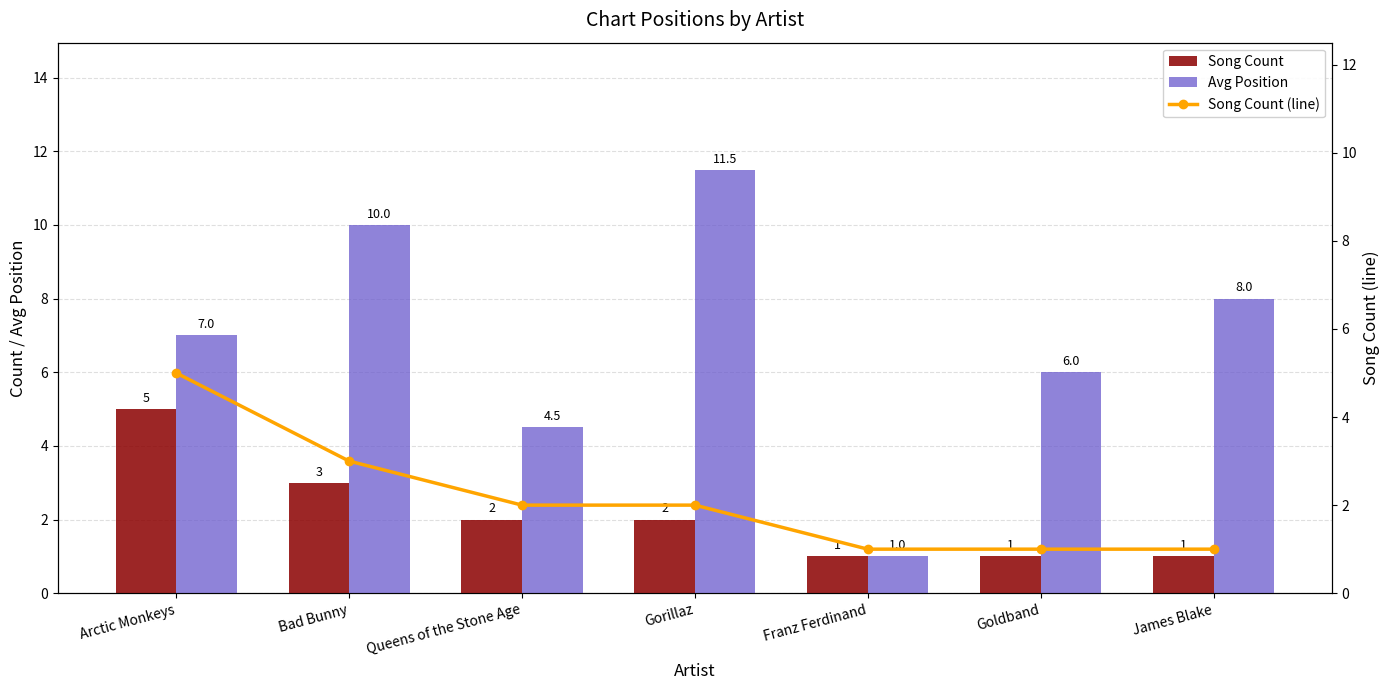

Is it true that Avg Position equals 3.8 at Gorillaz?

False